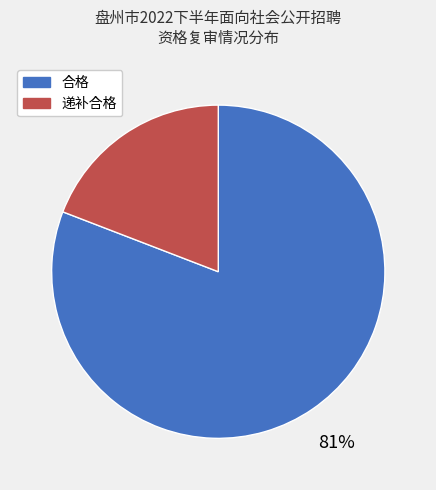

The 递补合格 slice represents 29% of the pie. True or false?

False